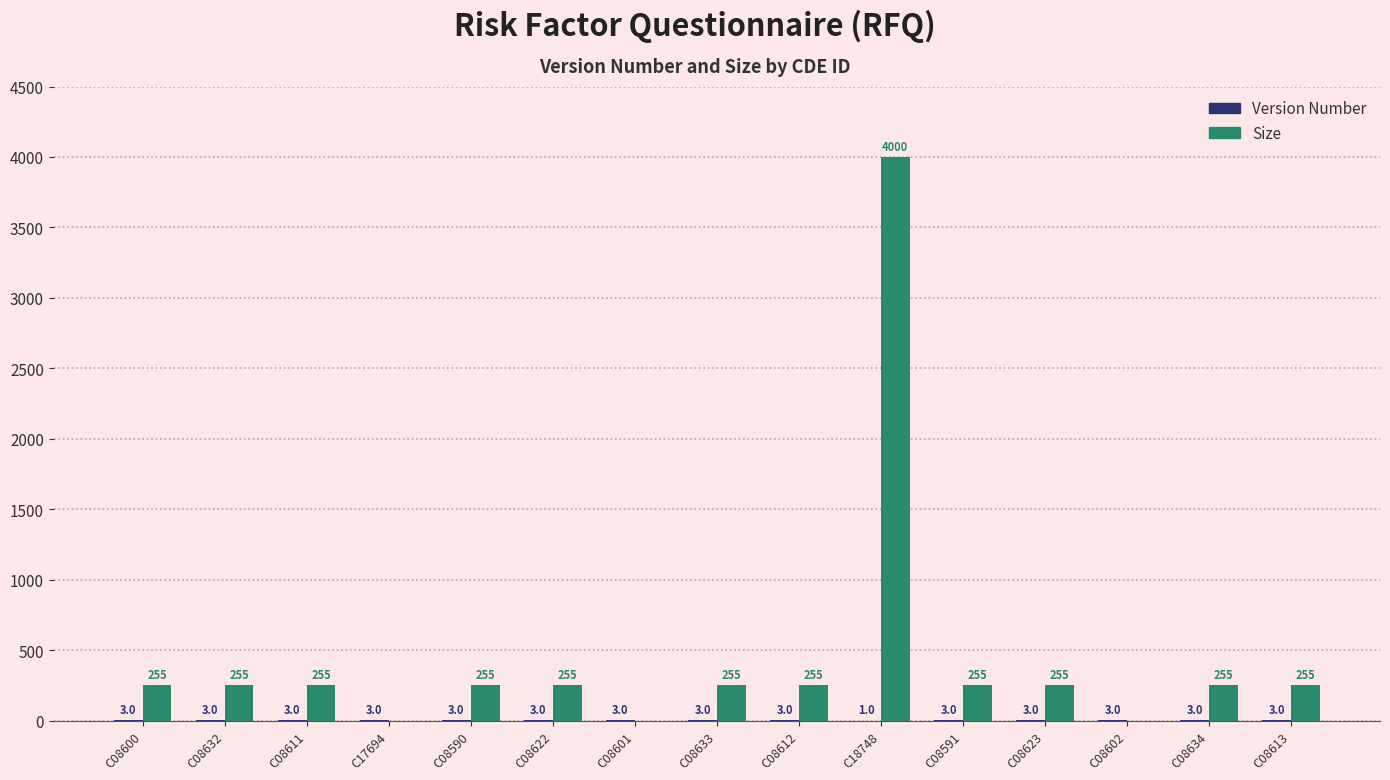

What is the spread (max minus min) of values at C17694?

3